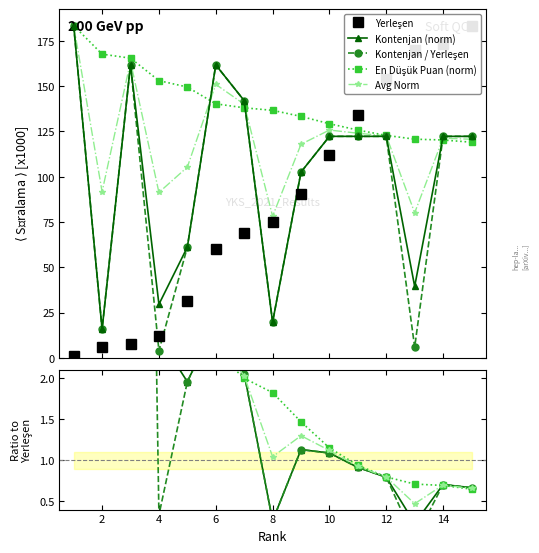

At which category does Avg Norm reach its first local valley?

2